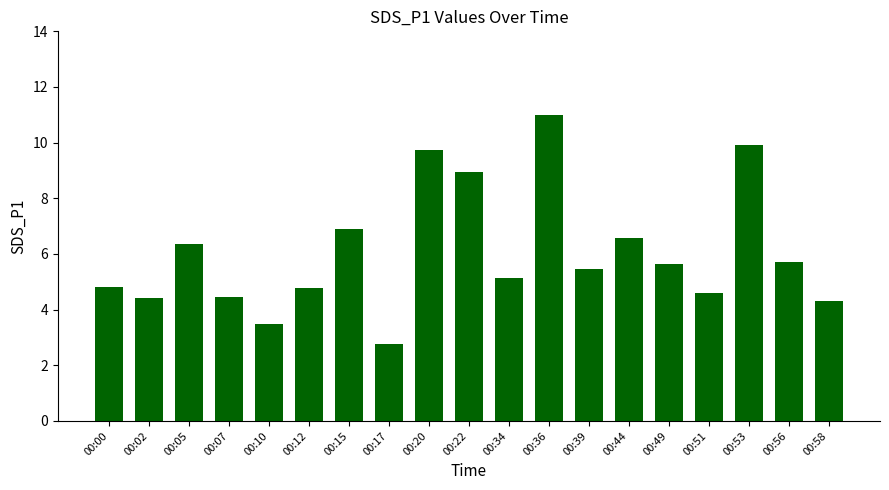

What is the difference between the second highest and second lowest values?

6.4